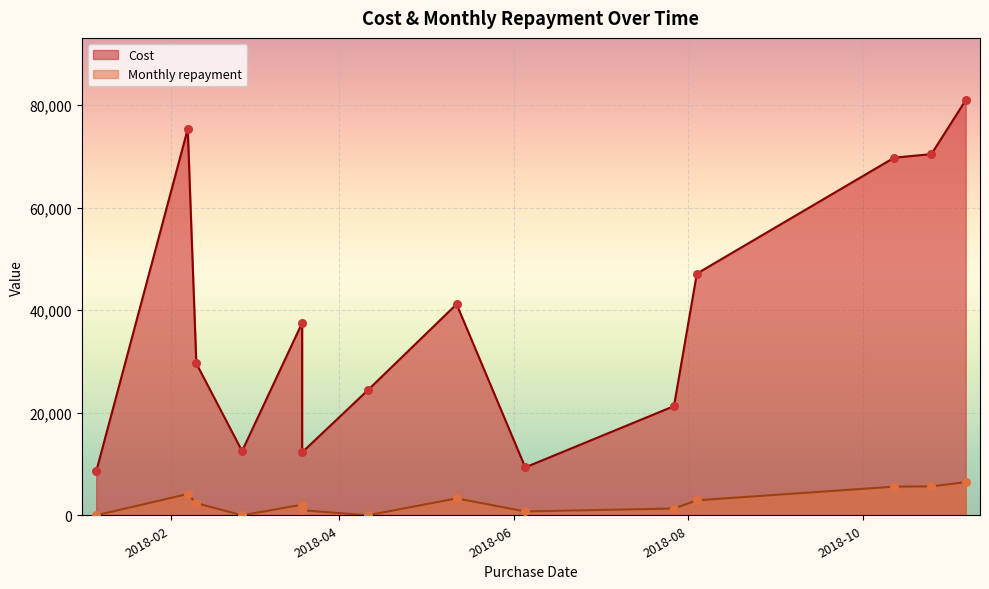

At which category is the sum across all series the highest?

2018-11-06